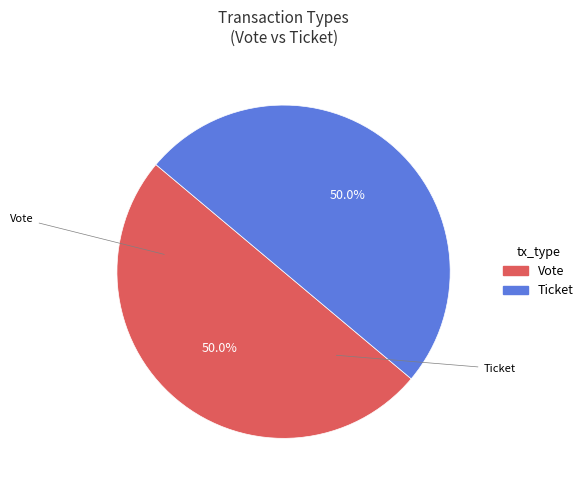

Approximately how many times larger is the value at Ticket compared to Vote?

1.0